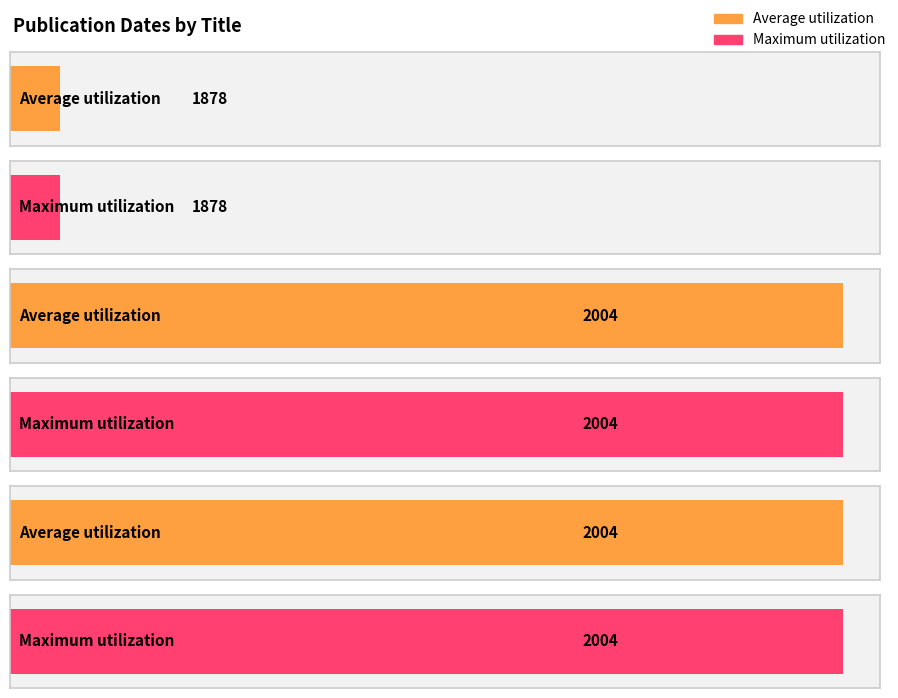

Which category has the highest value in the Maximum utilization series?

Telopea: Journal of plant systematics (v.10 2003-2004)